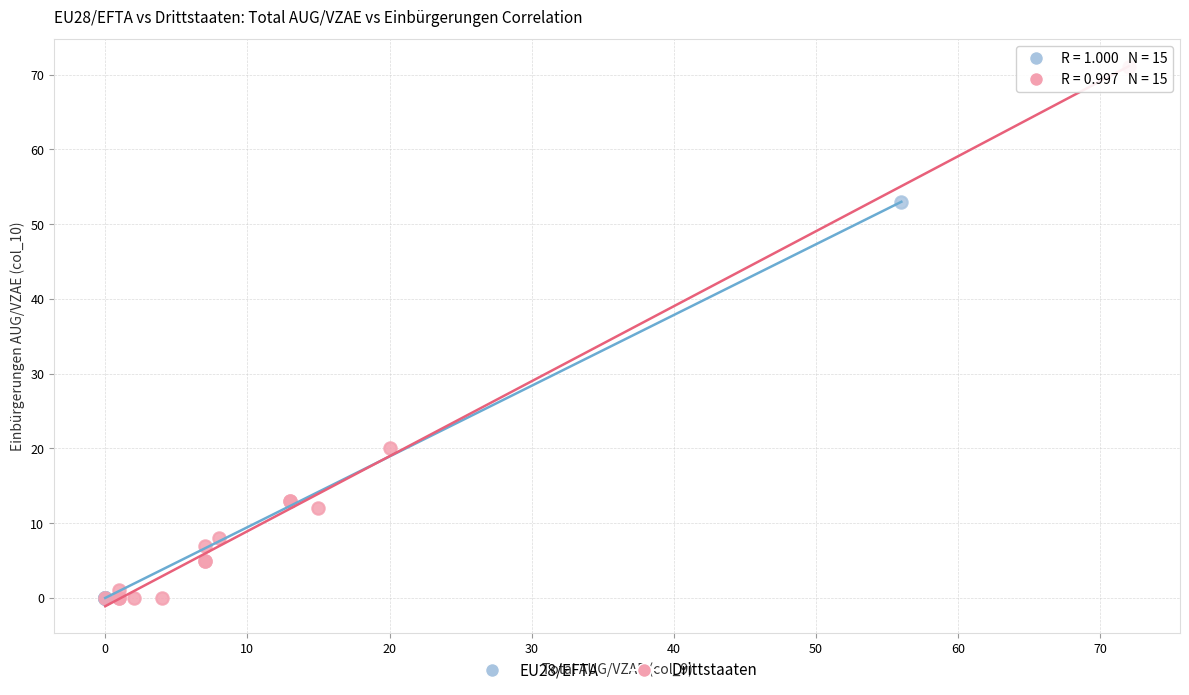

What are all the series names shown in the legend?

EU28/EFTA, Drittstaaten